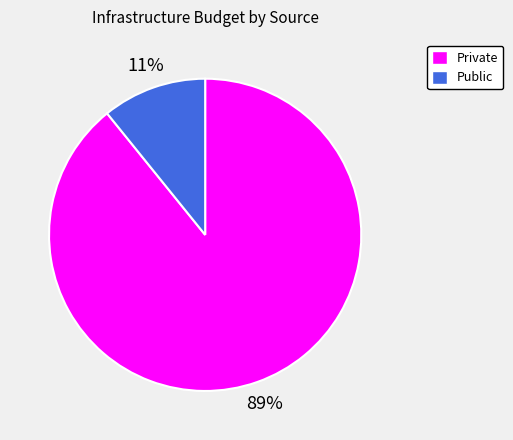

Rank the categories by value from highest to lowest.

Private, Public